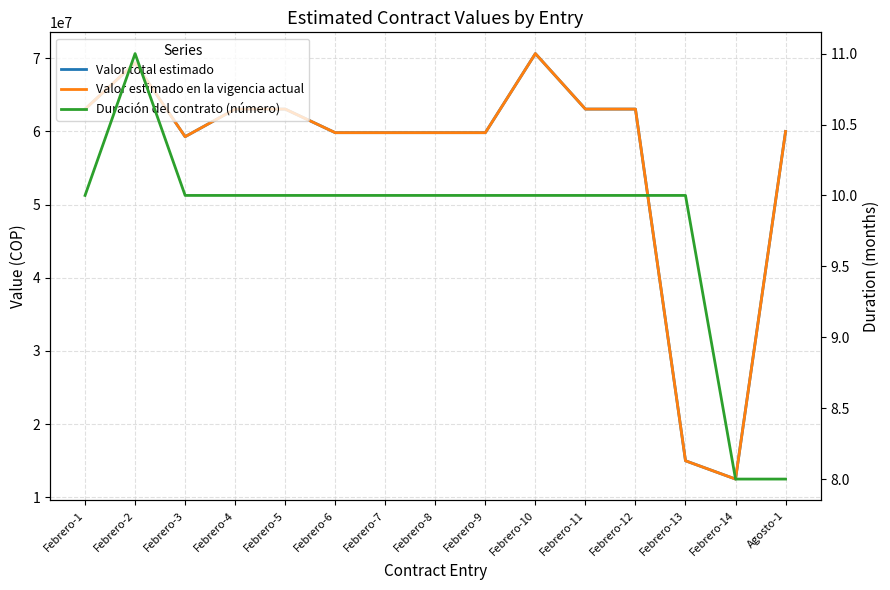

True or false: Duración del contrato (número) and Valor estimado en la vigencia actual cross at least once.

False